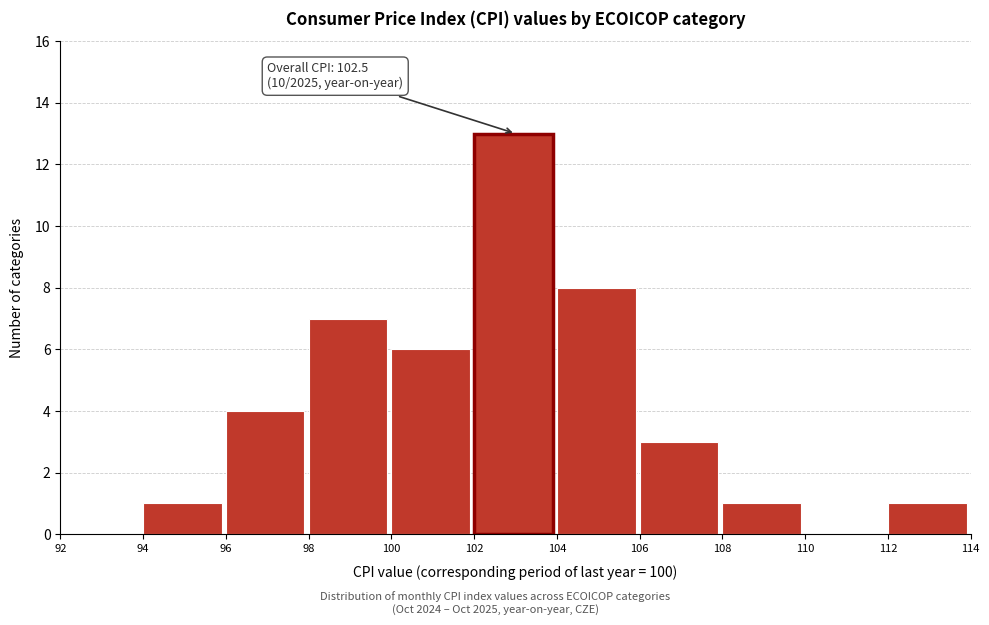

Over which range of the x-axis is the bar tallest?

102 to 104